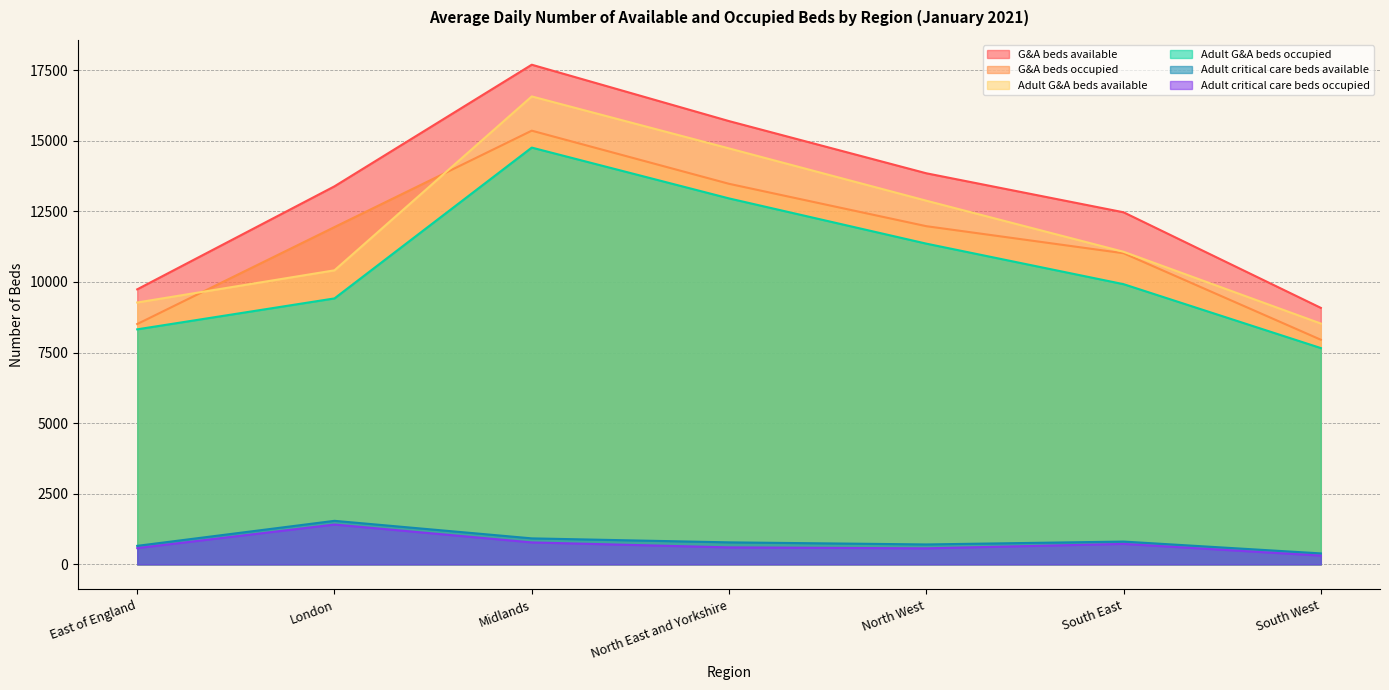

What is the total value across all series at South West?

33912